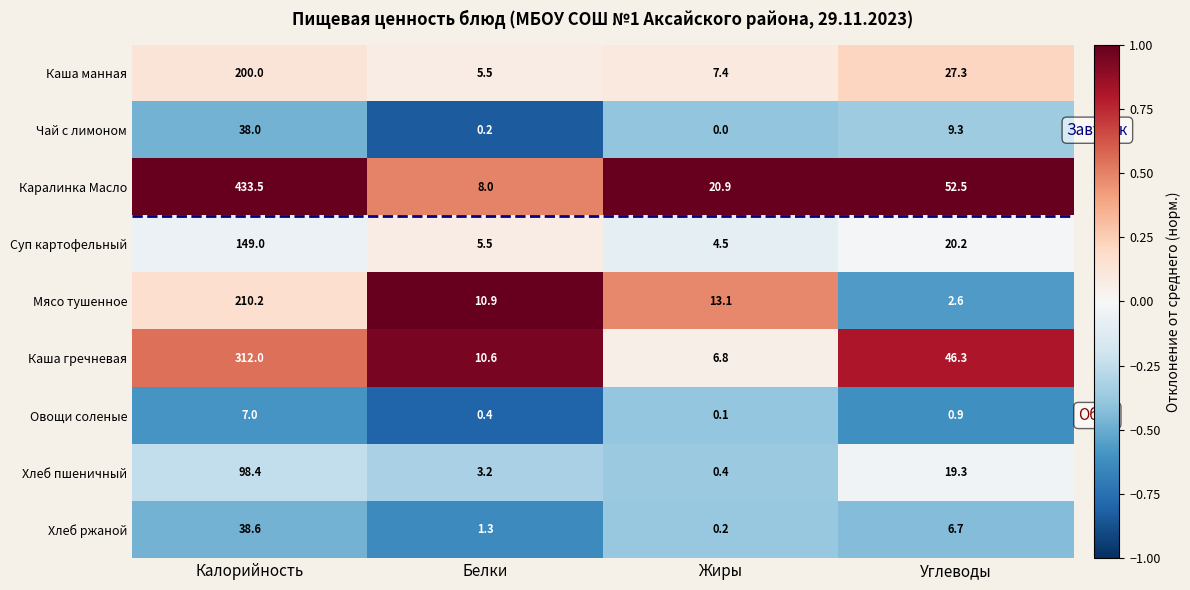

True or false: Чай с лимоном has a value of 16.4 at Жиры.

False